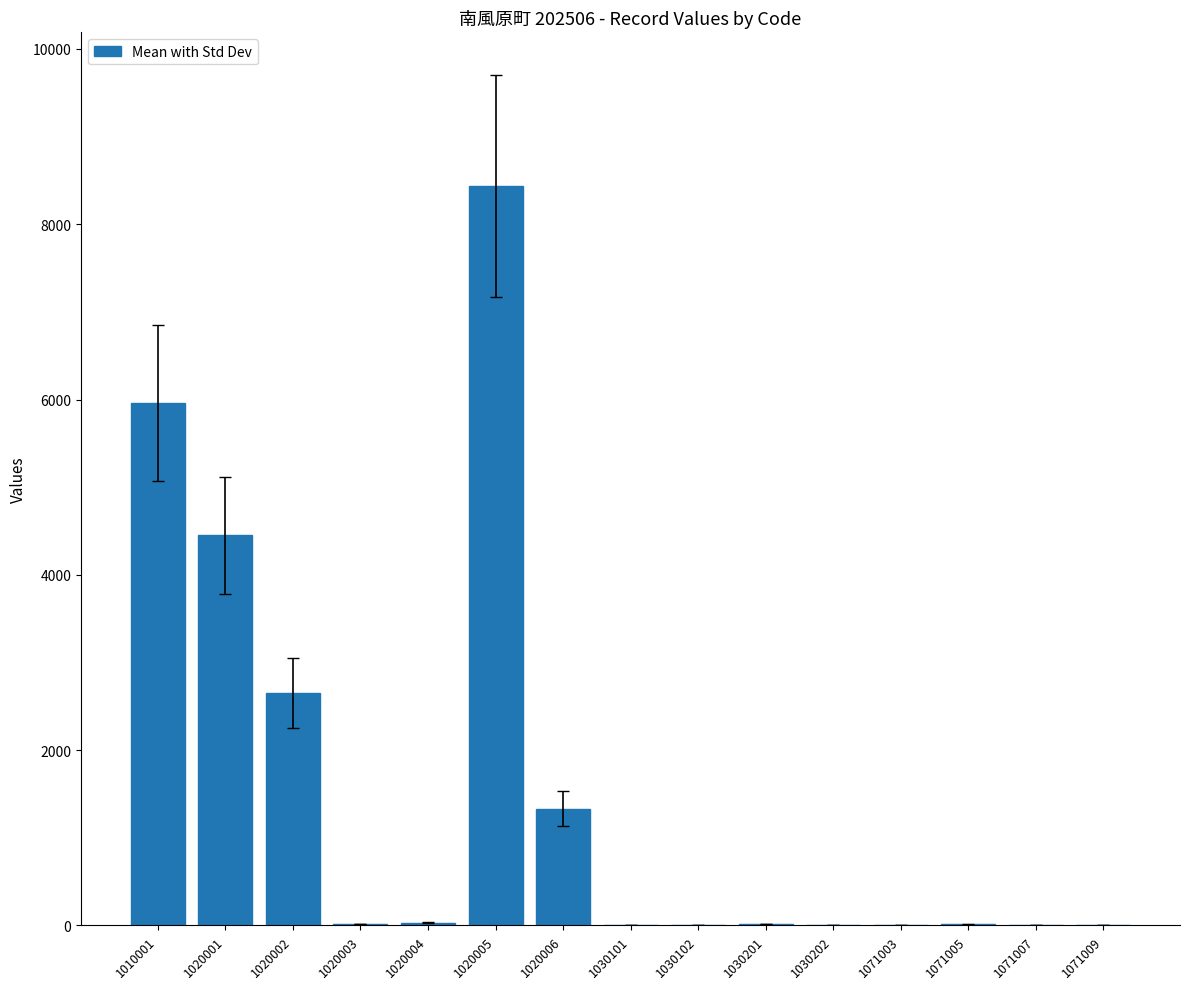

What is the maximum value shown in the chart?

8438